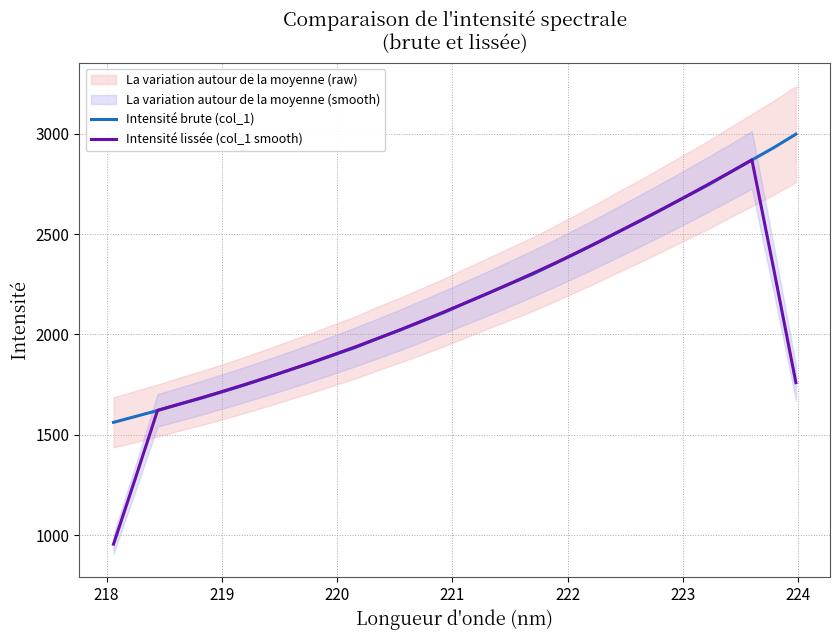

What is the maximum value for Intensité brute (col_1)?

2997.9